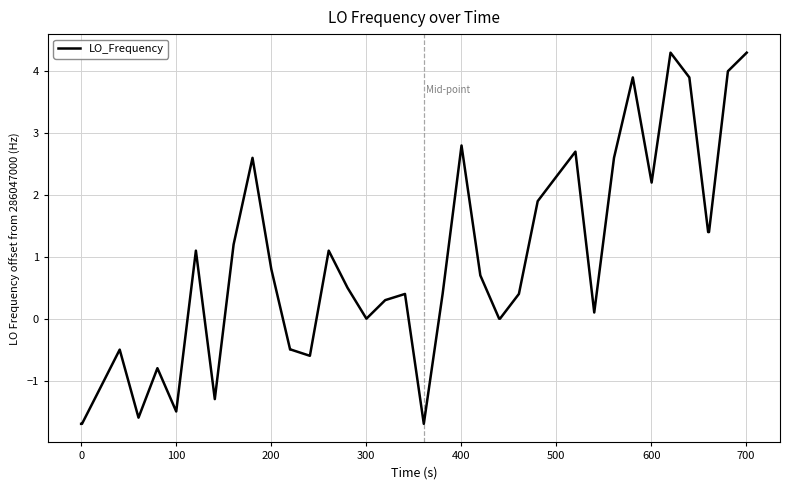

Does the chart display data point markers on the line(s)?

No